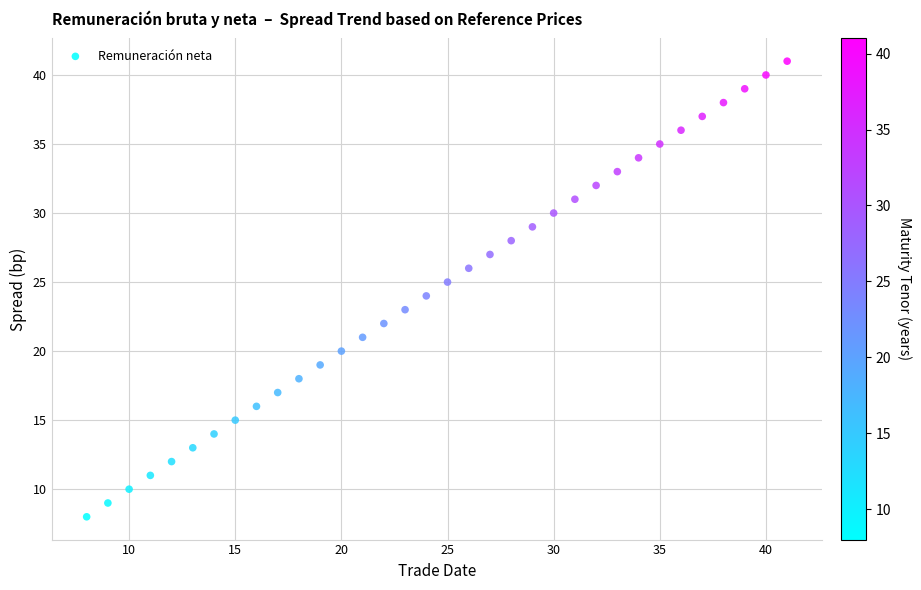

What is the range of X values (max minus min)?

33